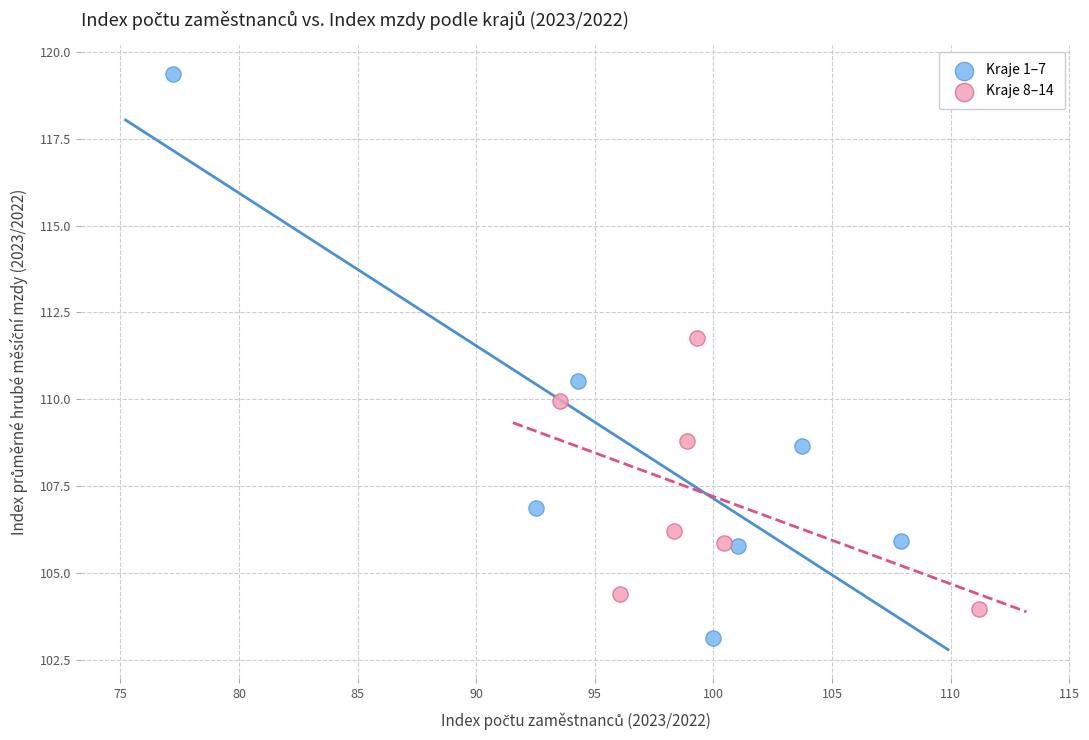

What are all the series names shown in the legend?

Kraje 1–7, Kraje 8–14